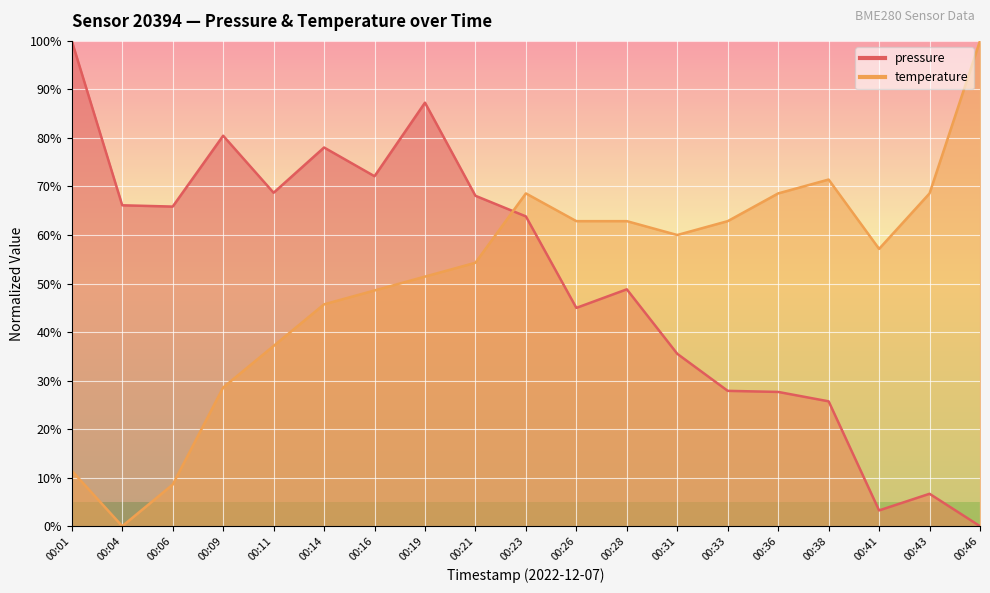

What is the spread (max minus min) of values at 00:01?

88.6